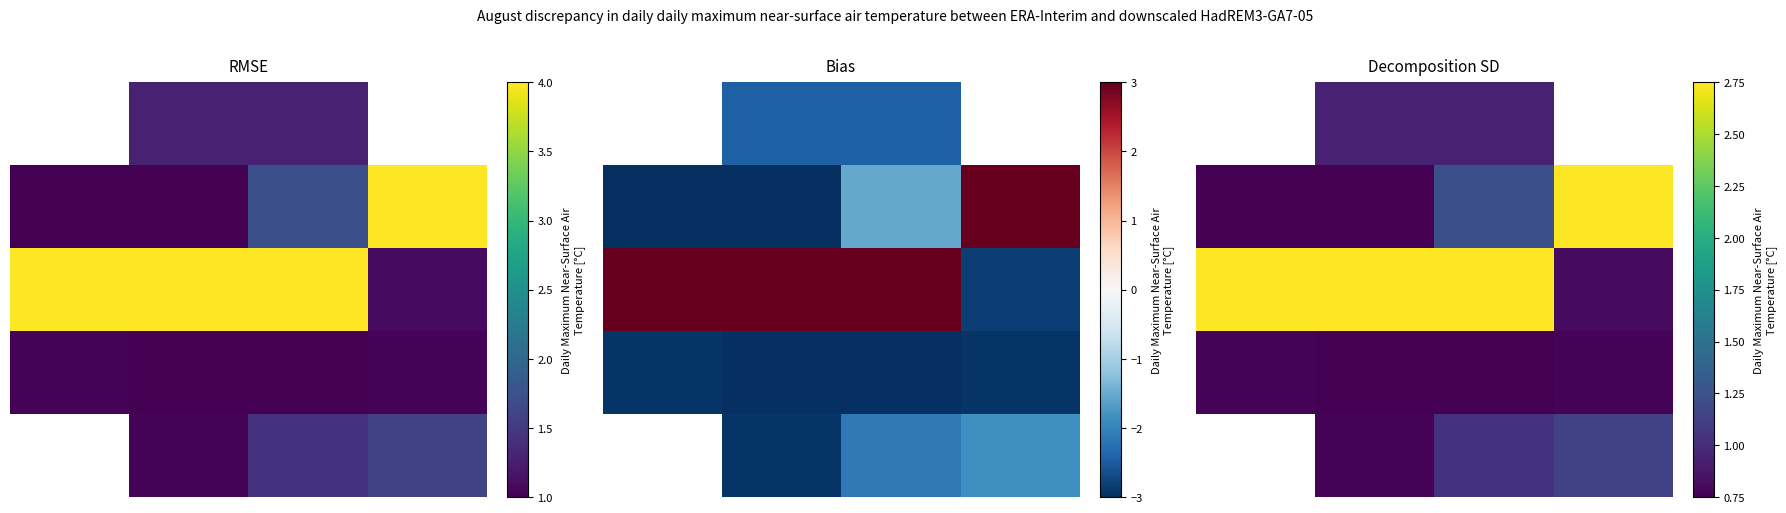

The 3 series shows 0.4 at 2.0. True or false?

False